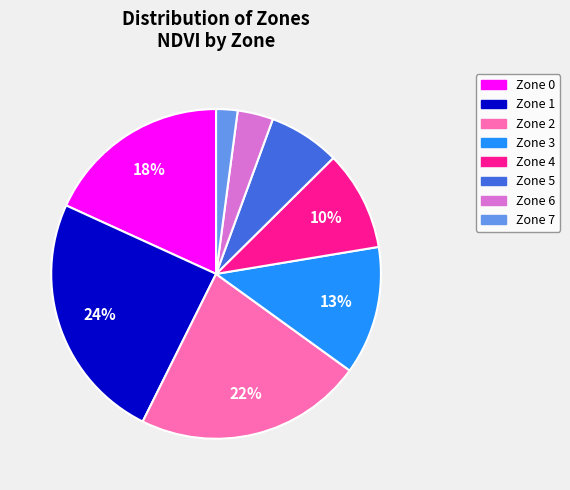

Approximately how many times larger is the value at Zone 5 compared to Zone 1?

0.3